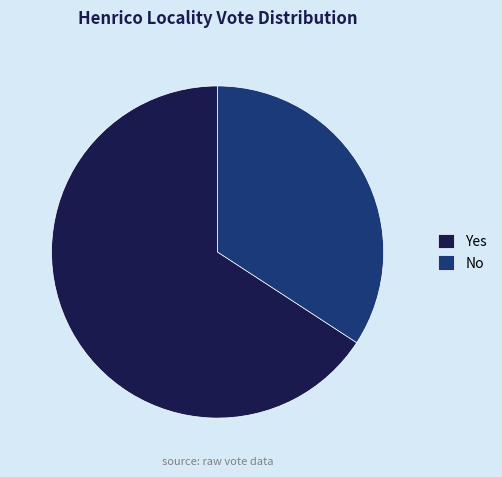

What is the majority slice?

Yes